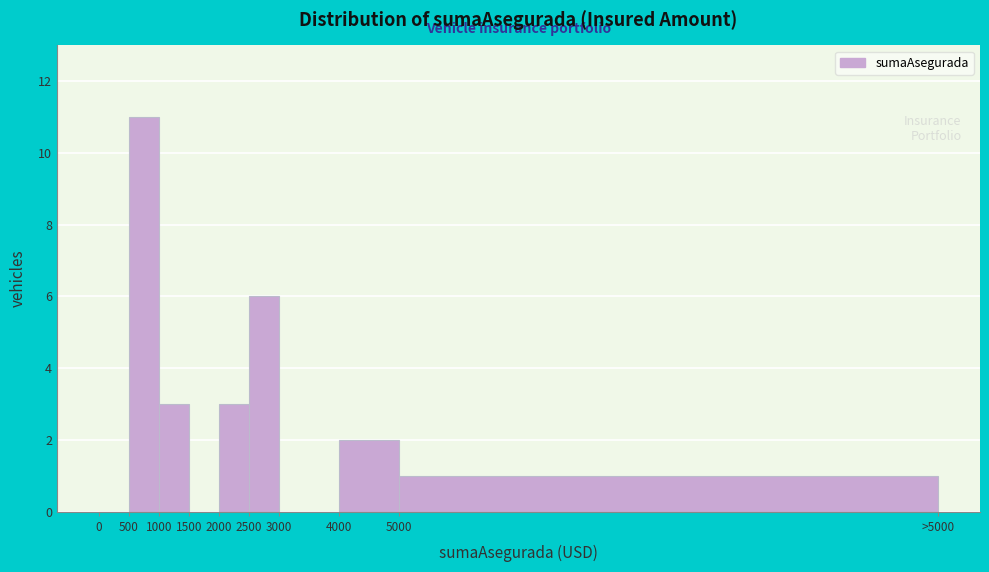

Reading left to right, list all the values displayed in this chart.

0=0	500=11	1000=3	1500=0	2000=3	2500=6	3000=0	4000=2	5000=1